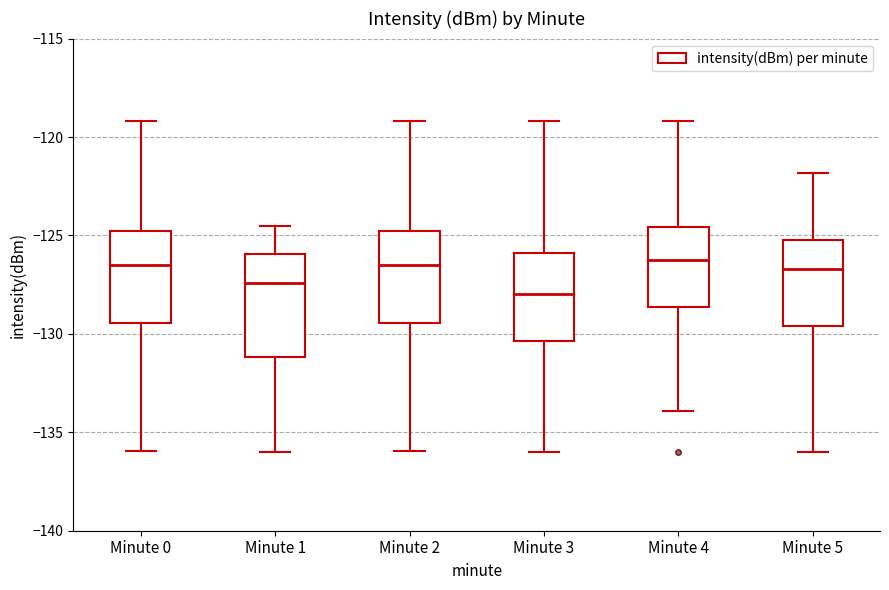

Where is the lower edge of the box for Minute 1 on the y-axis? The values are not printed on the chart, so give them approximately, as read against the axis.

-131.0